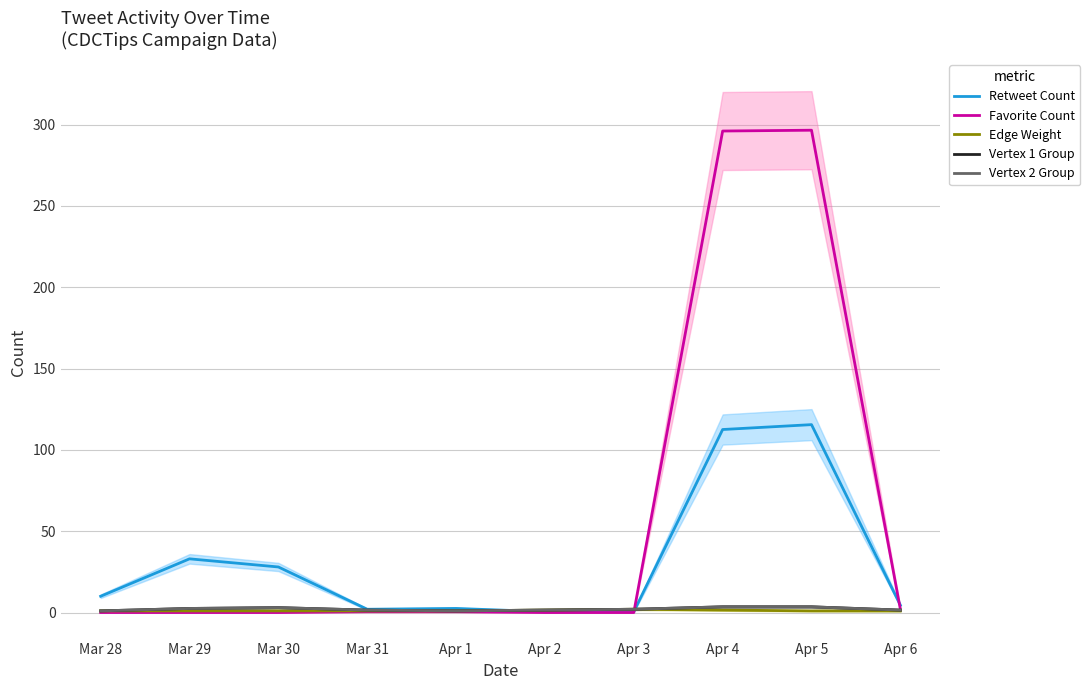

What is the label of the 10th point from the right?

Mar 28